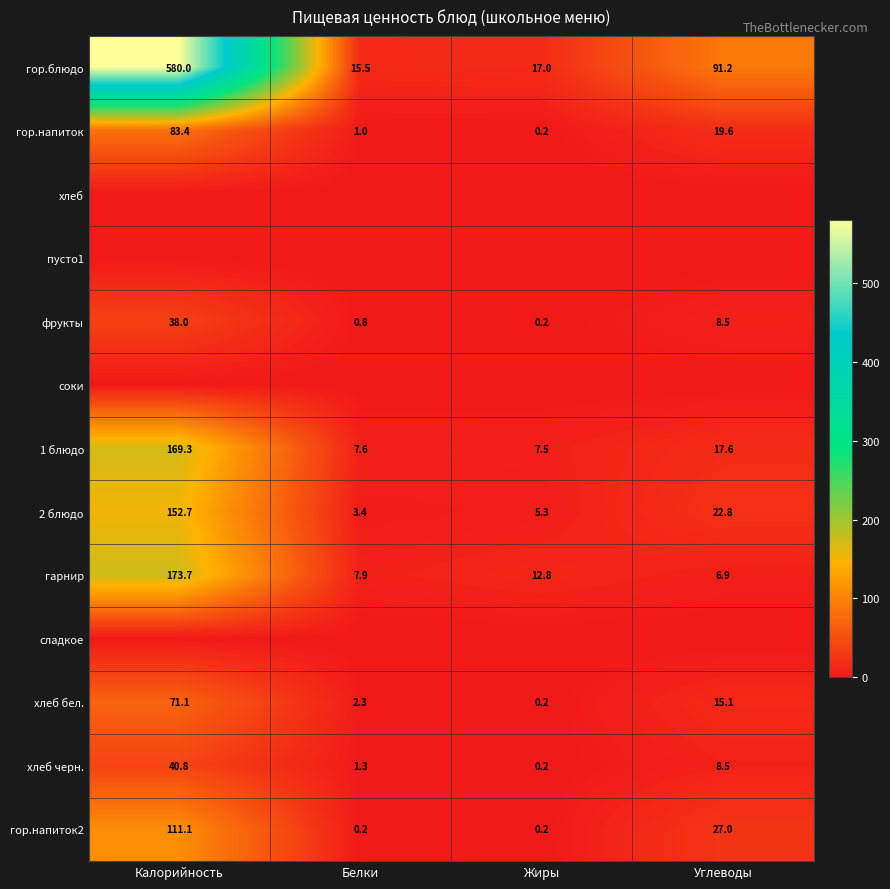

What is the total value across all series at Жиры?

43.6